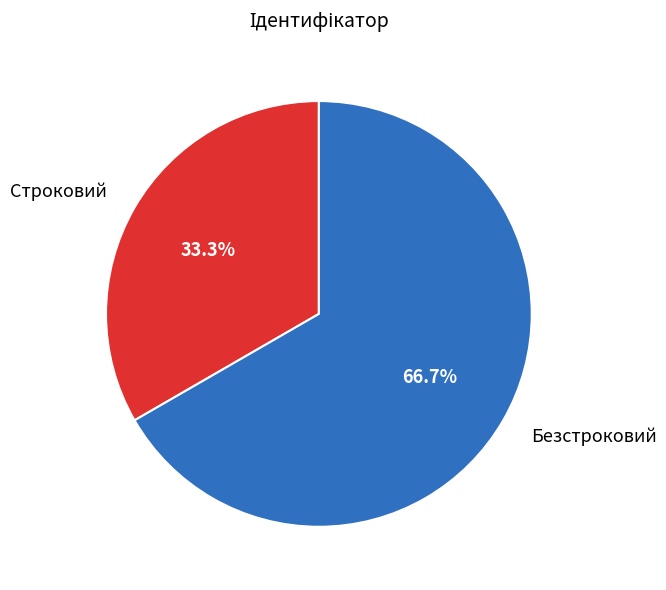

What is the largest slice in the pie chart?

Безстроковий